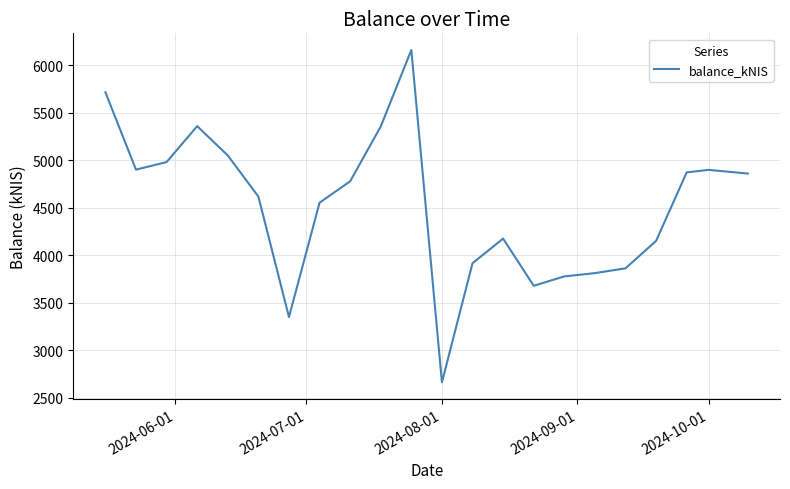

How many interior local peaks (higher than both neighbors) does the data have?

4